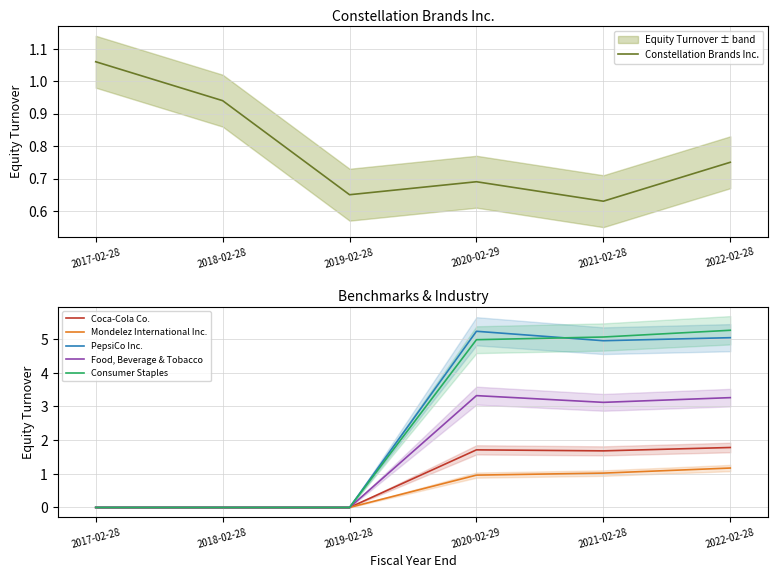

Which label corresponds to the smallest value in the chart?

2017-02-28